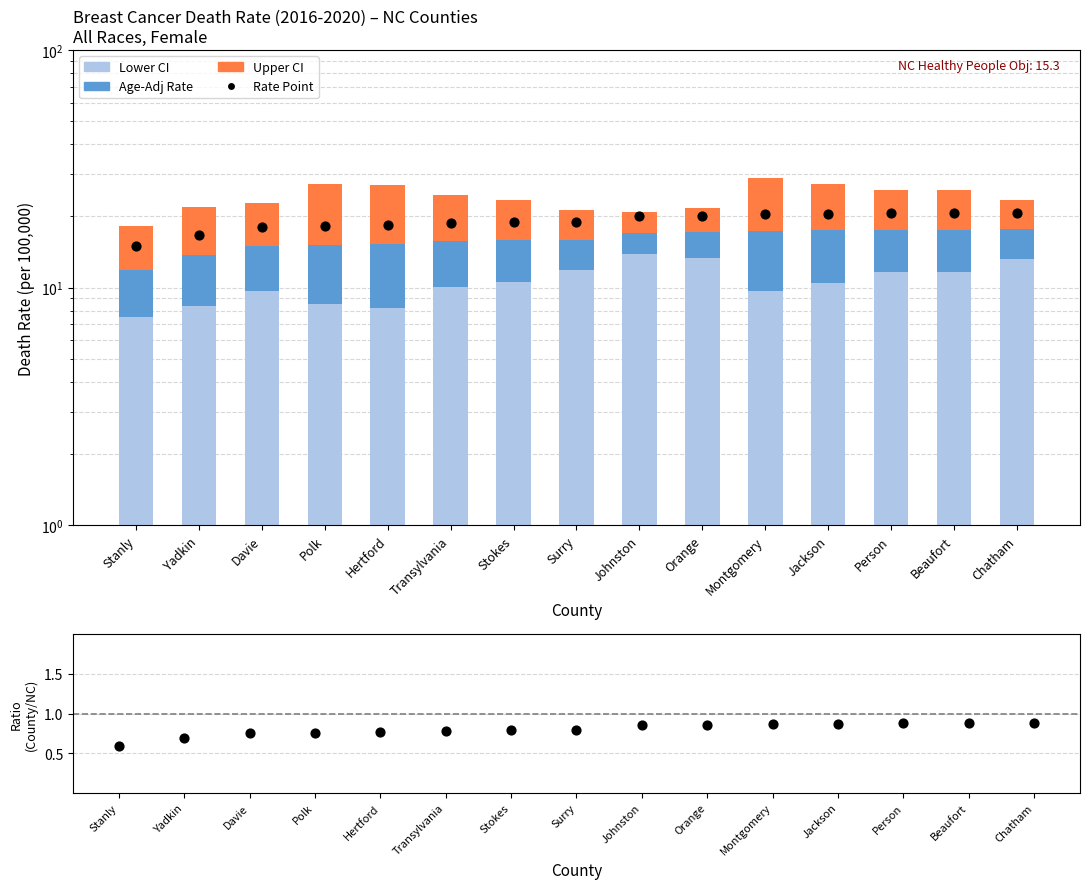

At how many categories does at least one series exceed 3?

15